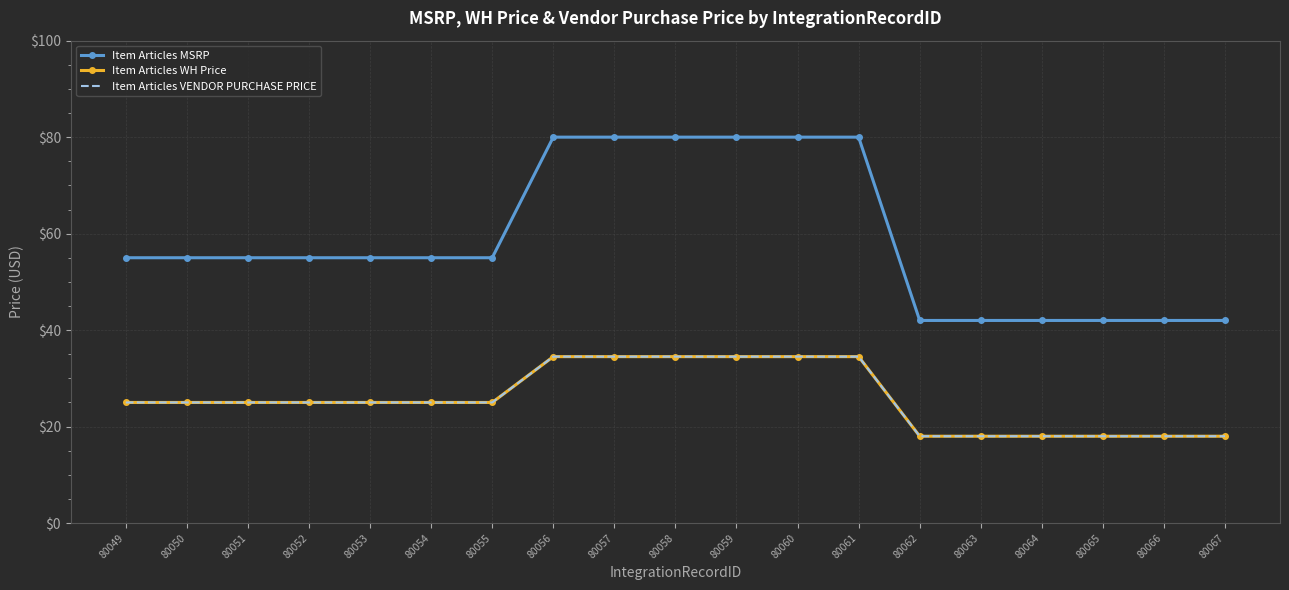

Reading right to left, list all the values displayed in this chart.

Item Articles MSRP: 42.0	42.0	42.0	42.0	42.0	42.0	80.0	80.0	80.0	80.0	80.0	80.0	55.0	55.0	55.0	55.0	55.0	55.0	55.0
Item Articles WH Price: 18.0	18.0	18.0	18.0	18.0	18.0	34.5	34.5	34.5	34.5	34.5	34.5	25.0	25.0	25.0	25.0	25.0	25.0	25.0
Item Articles VENDOR PURCHASE PRICE: 18.0	18.0	18.0	18.0	18.0	18.0	34.5	34.5	34.5	34.5	34.5	34.5	25.0	25.0	25.0	25.0	25.0	25.0	25.0